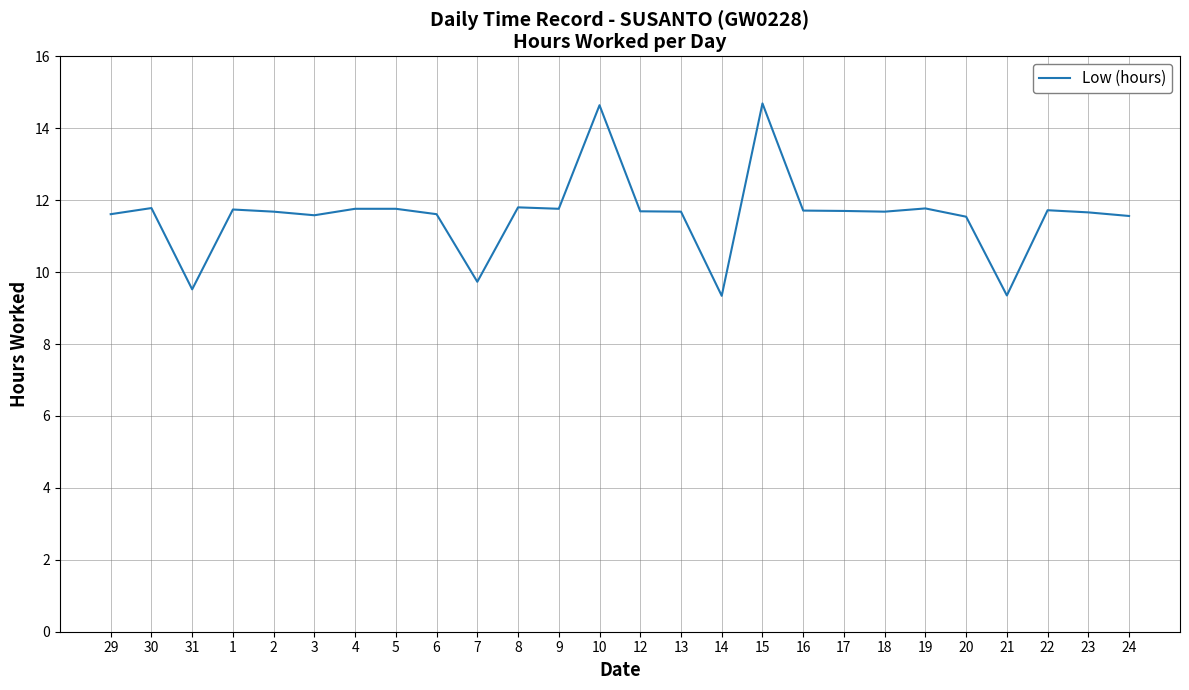

What position from the right is 18?

7